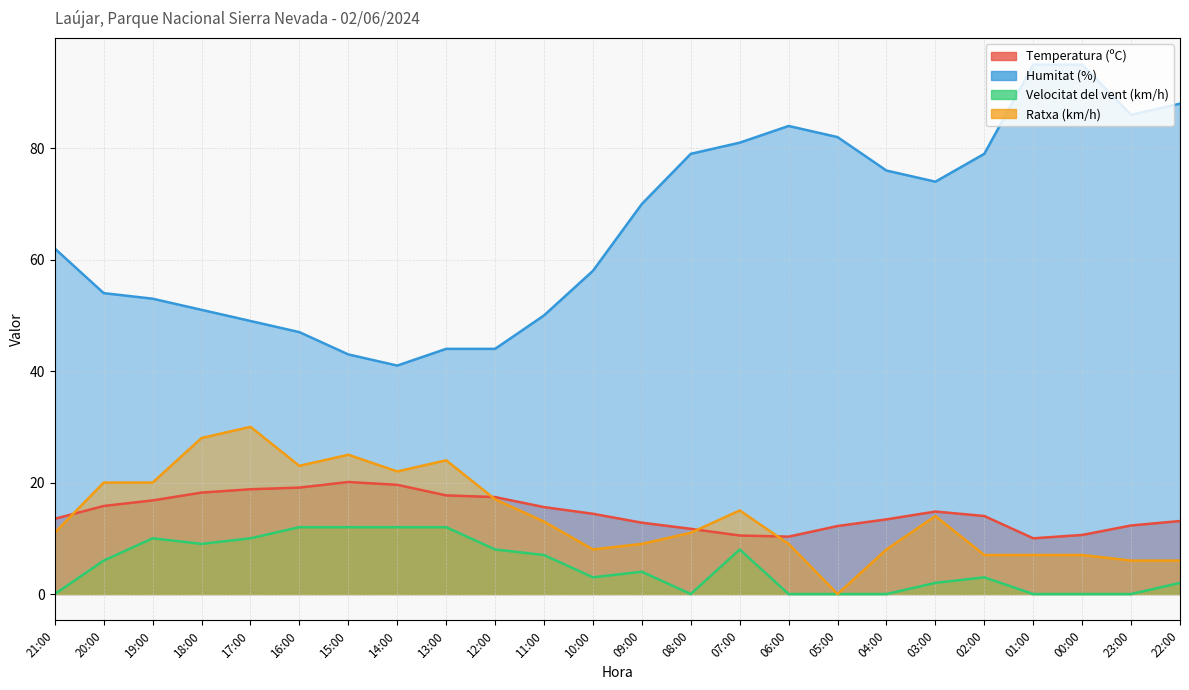

True or false: Temperatura (ºC) has more than 0 interior local peaks.

True